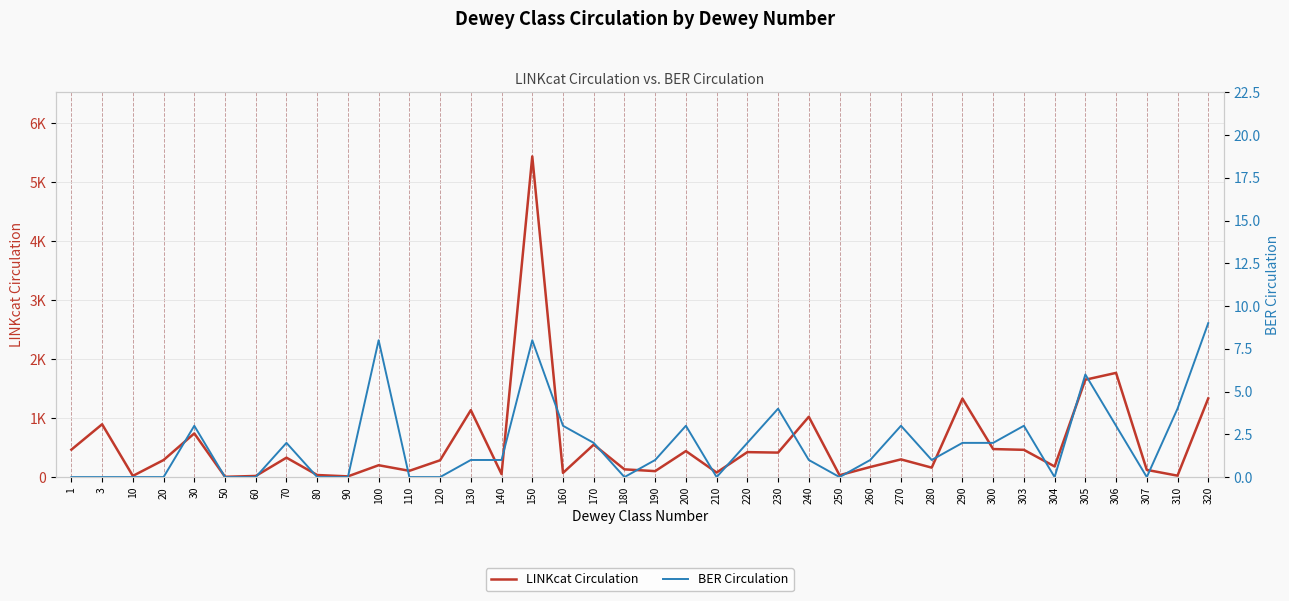

Which category has the highest value in the BER Circulation series?

320